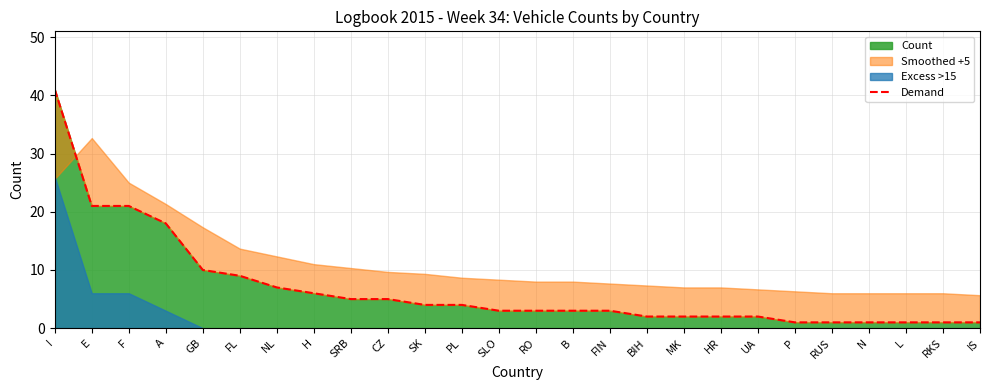

What is the greatest value displayed?

41